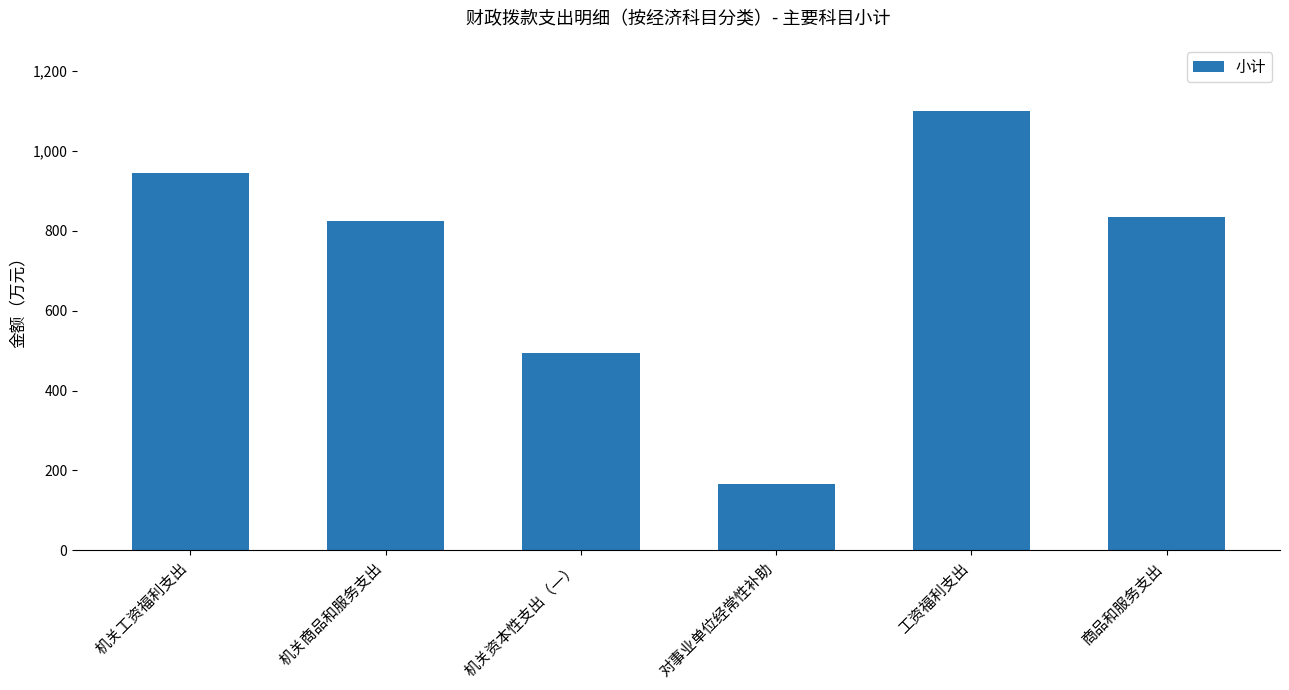

What value does the data have at 机关资本性支出（一）?

495.0